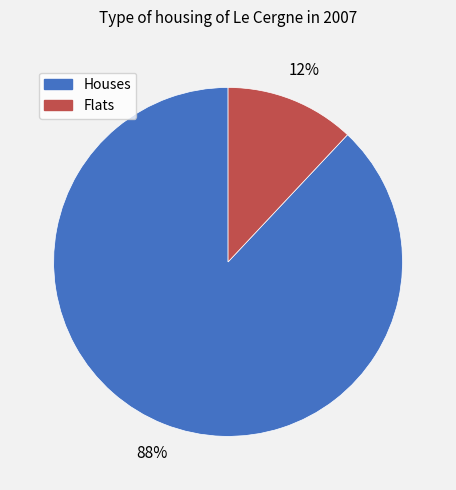

To the nearest percent, what is the difference between the largest and smallest slice percentages?

76%